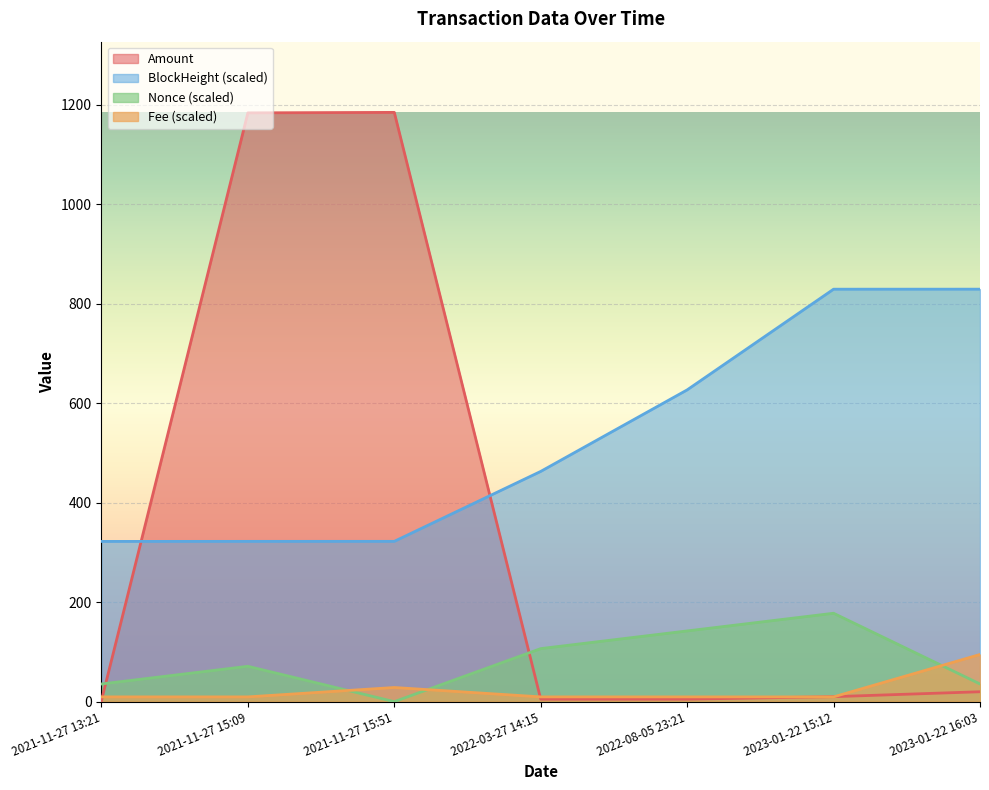

What position from the right is 2021-11-27 15:09?

6